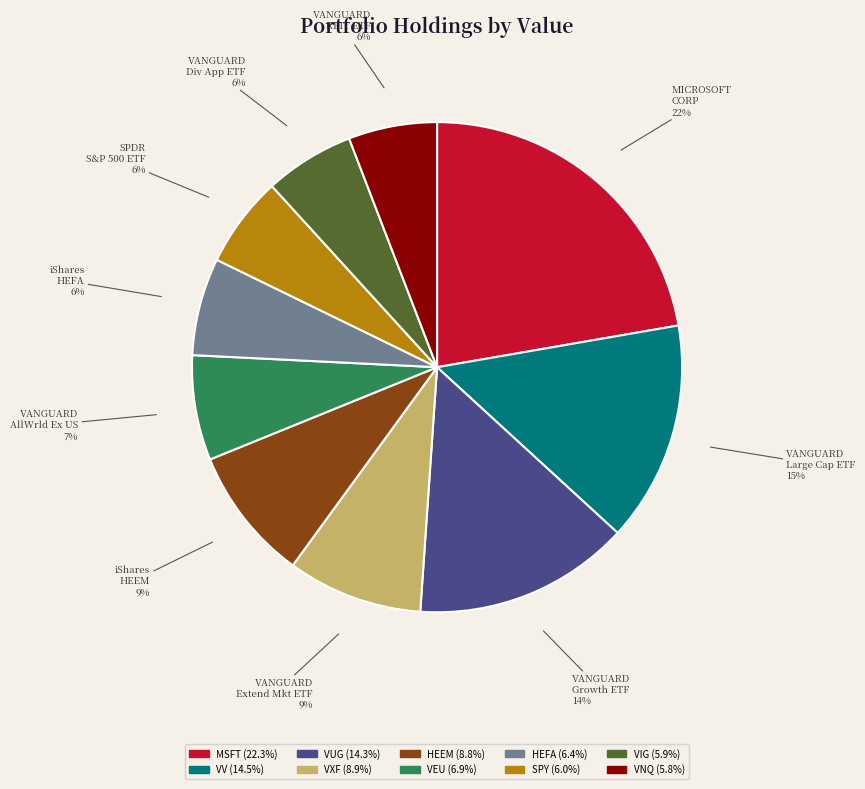

Is there any slice that represents more than half of the pie?

No